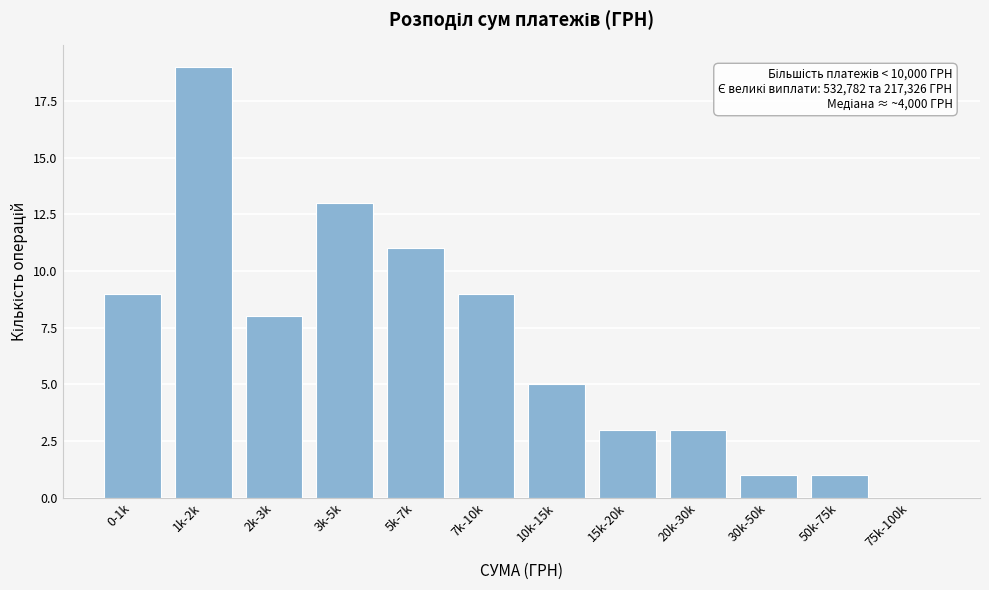

Reading left to right, extract all data points from this chart.

0-1k=9	1k-2k=19	2k-3k=8	3k-5k=13	5k-7k=11	7k-10k=9	10k-15k=5	15k-20k=3	20k-30k=3	30k-50k=1	50k-75k=1	75k-100k=0